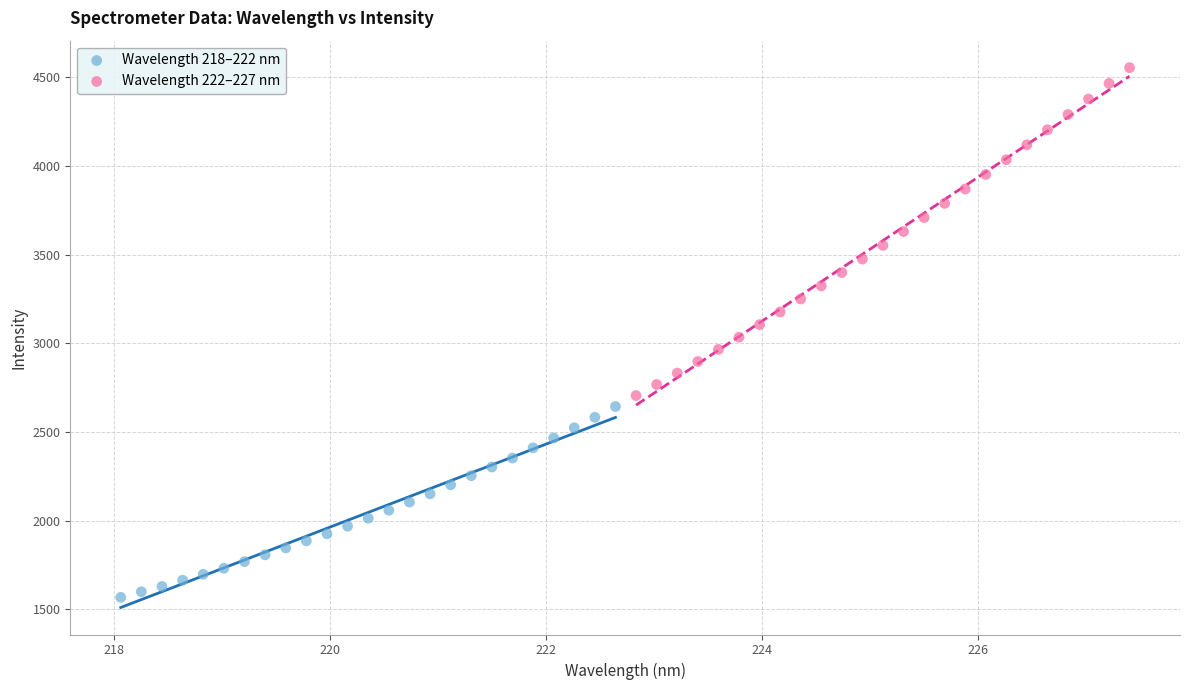

Which series reaches the minimum Y coordinate?

Wavelength 218–222 nm